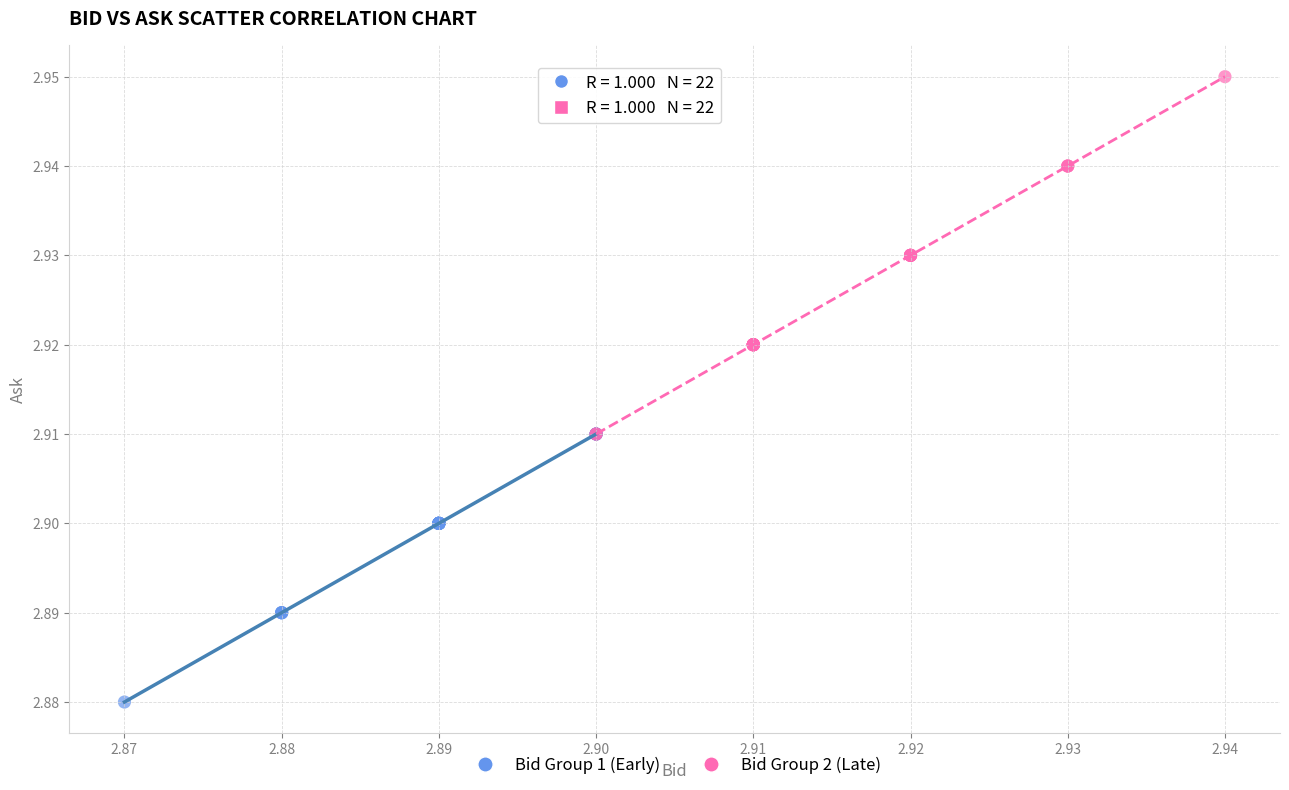

Which series reaches the maximum Y coordinate?

Bid Group 2 (Late)